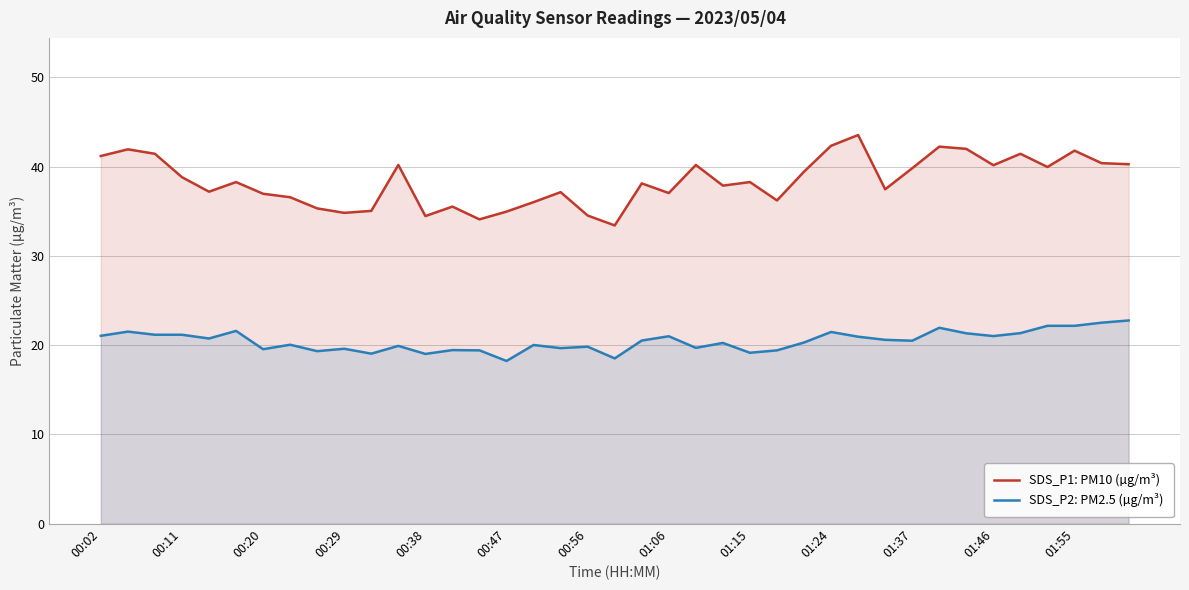

The value of SDS_P1: PM10 (µg/m³) at 01:06 is 61.0. True or false?

False